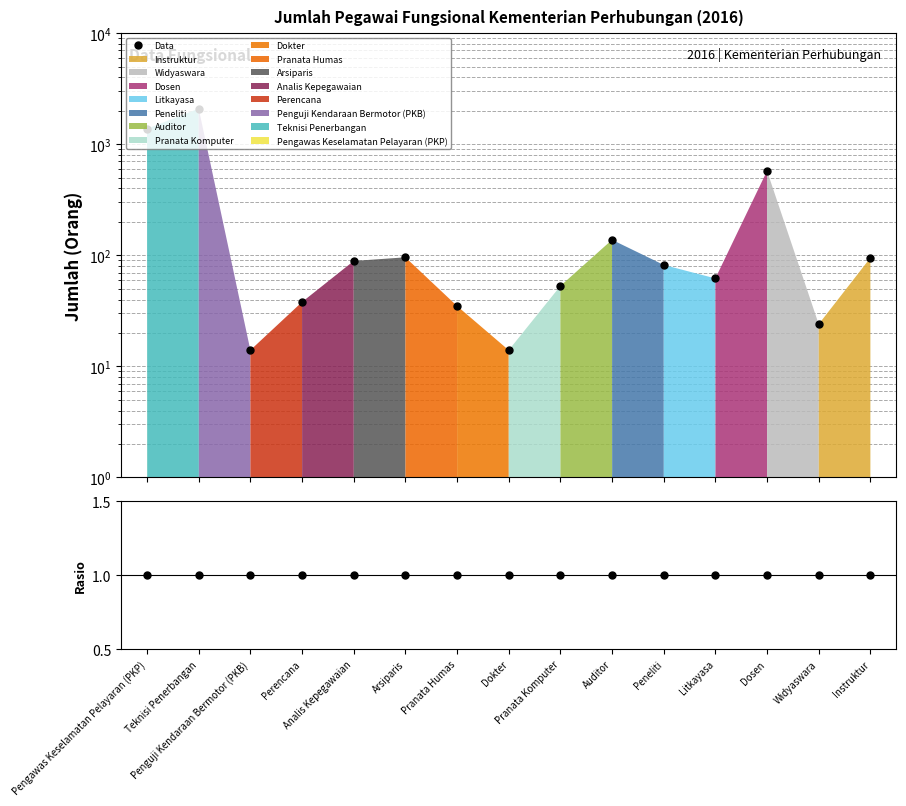

How many categories are shown in the chart?

15